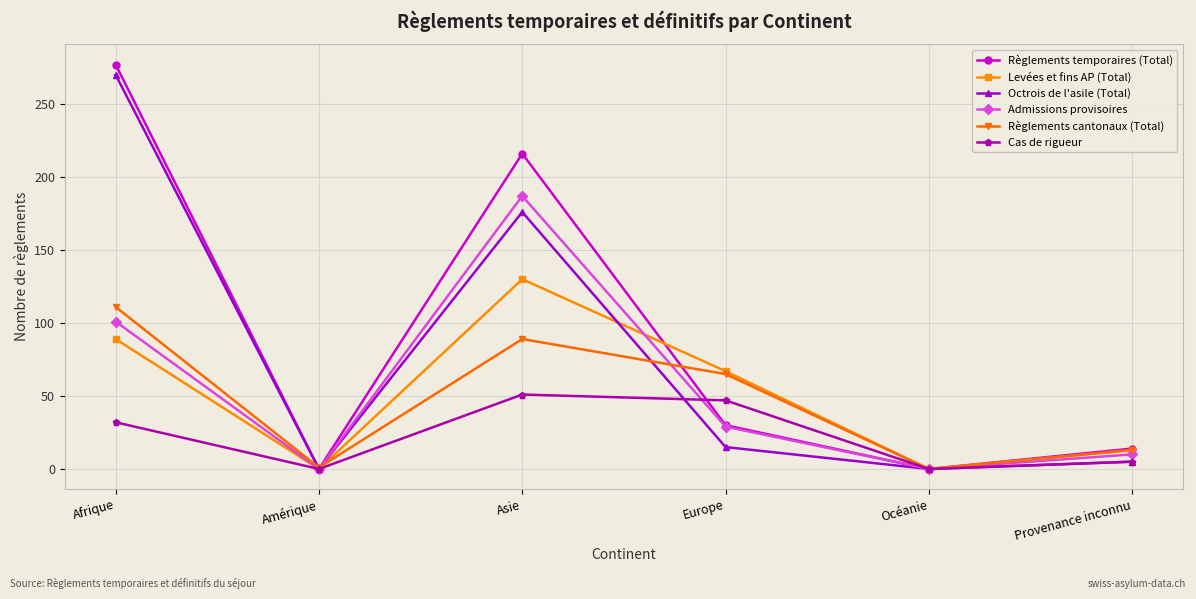

Count the number of categories in the chart.

6